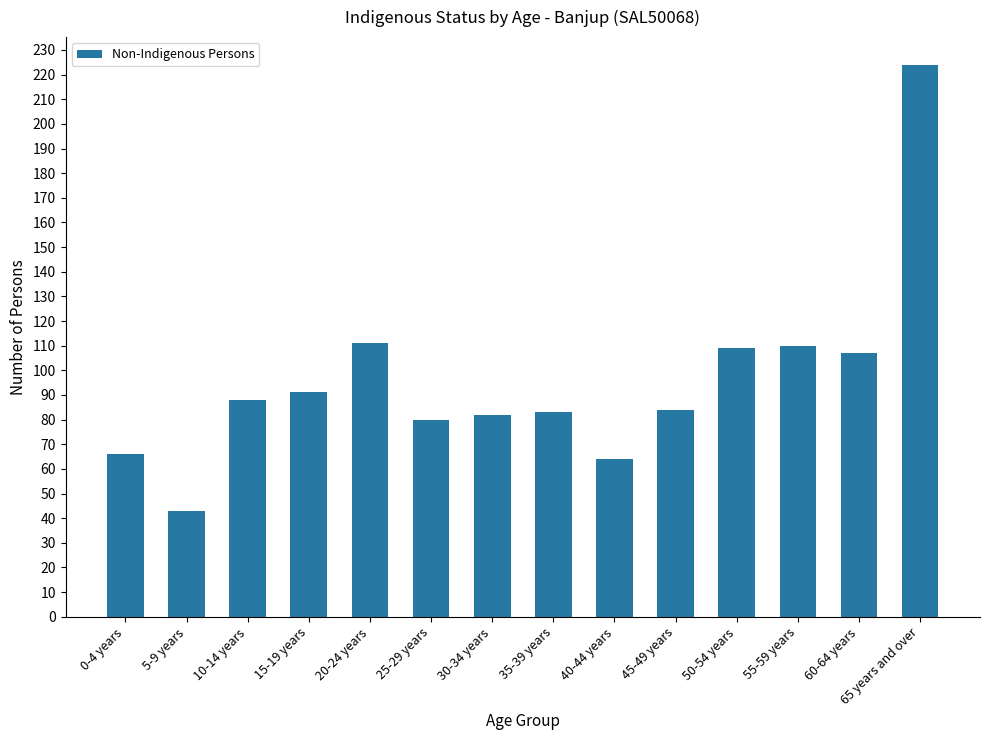

What is the label of the 11th bar from the right?

15-19 years